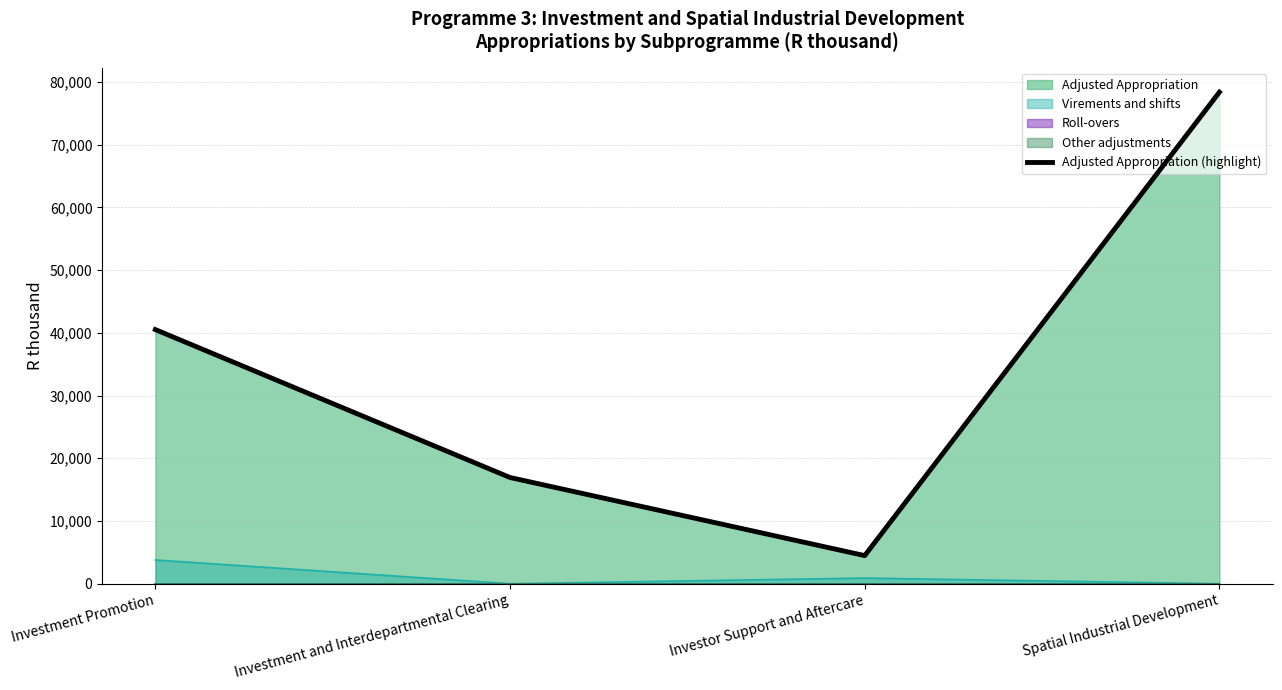

The chart shows a value of 16929 at Investment and Interdepartmental Clearing. True or false?

True